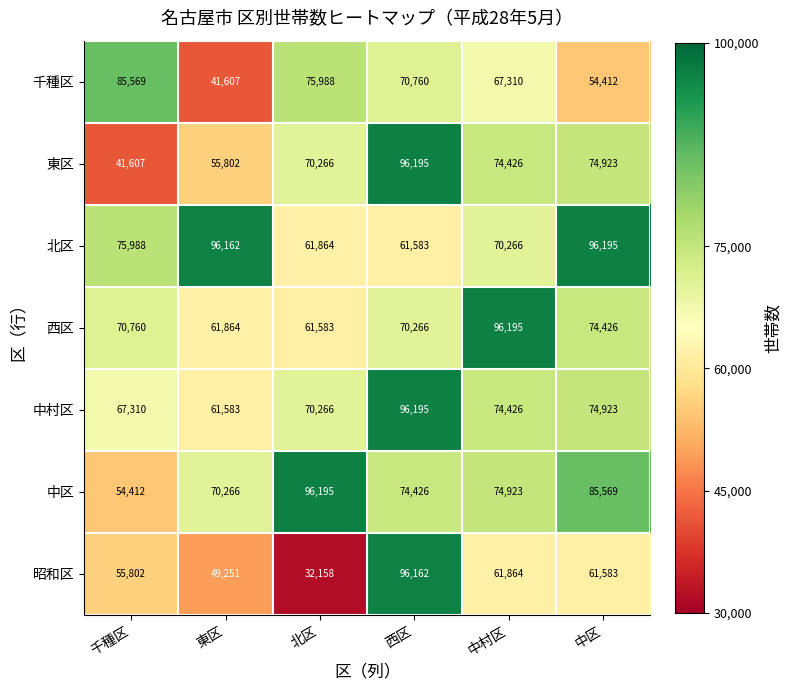

What is the difference between the highest and lowest values at 千種区?

43962